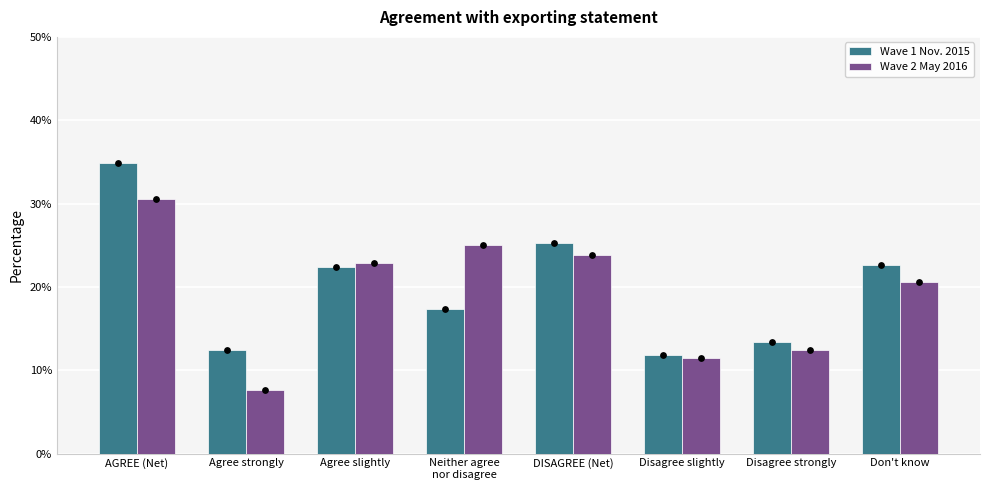

Is the value of Wave 2 May 2016 at Disagree slightly greater than the value of Wave 1 Nov. 2015 at Disagree slightly?

No